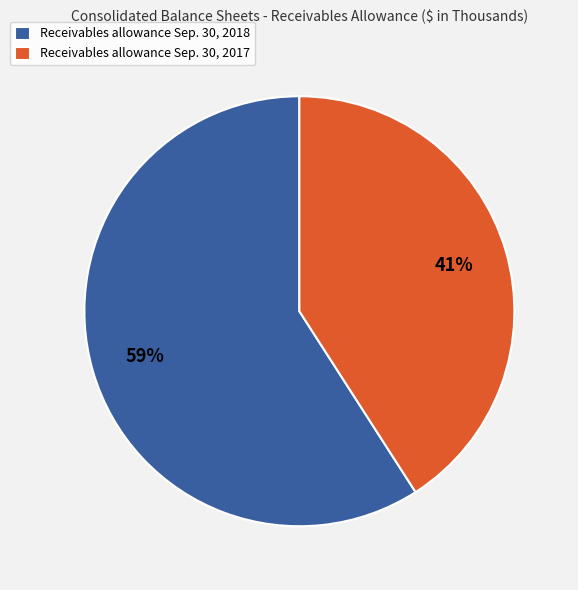

Between Receivables allowance Sep. 30, 2018 and Receivables allowance Sep. 30, 2017, which is larger?

Receivables allowance Sep. 30, 2018